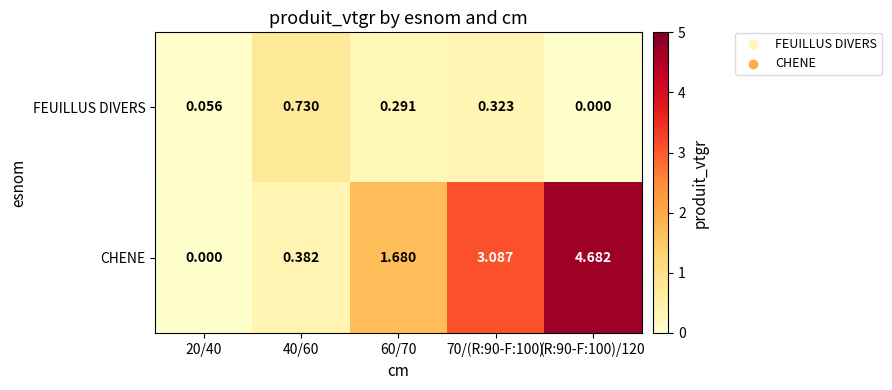

List the series in order of their overall mean, highest first.

CHENE, FEUILLUS DIVERS